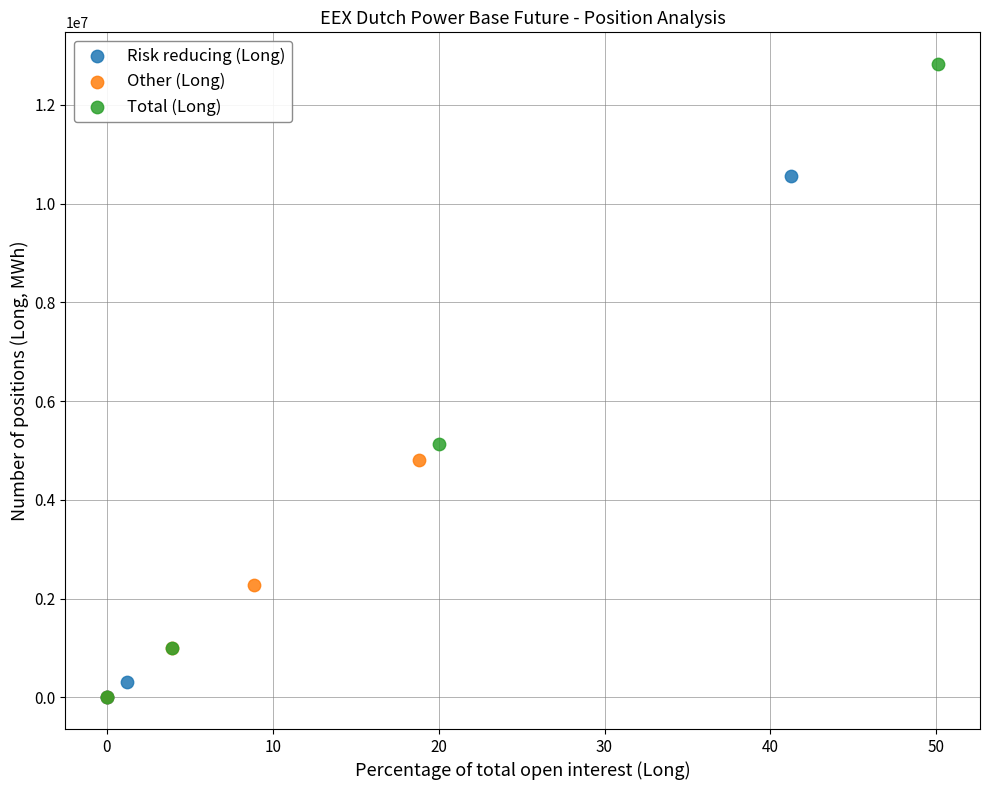

Which series reaches the maximum Y coordinate?

Total (Long)